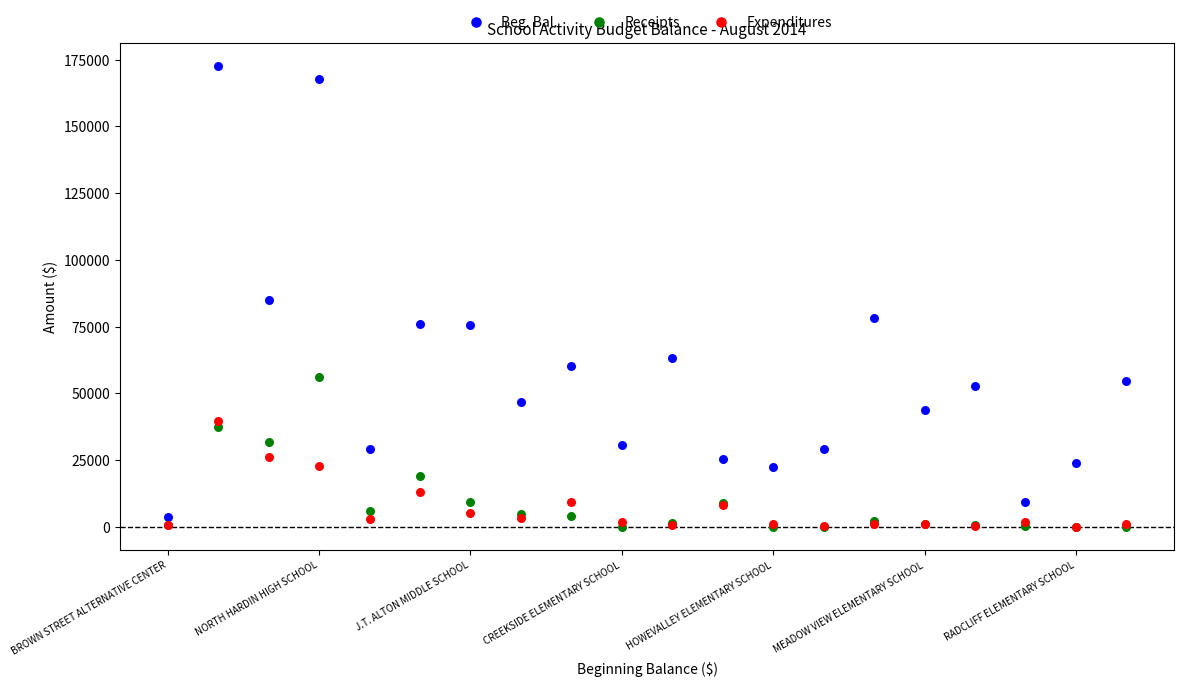

In the Beg. Bal. series, what Y value is closest to 88130?

84917.9